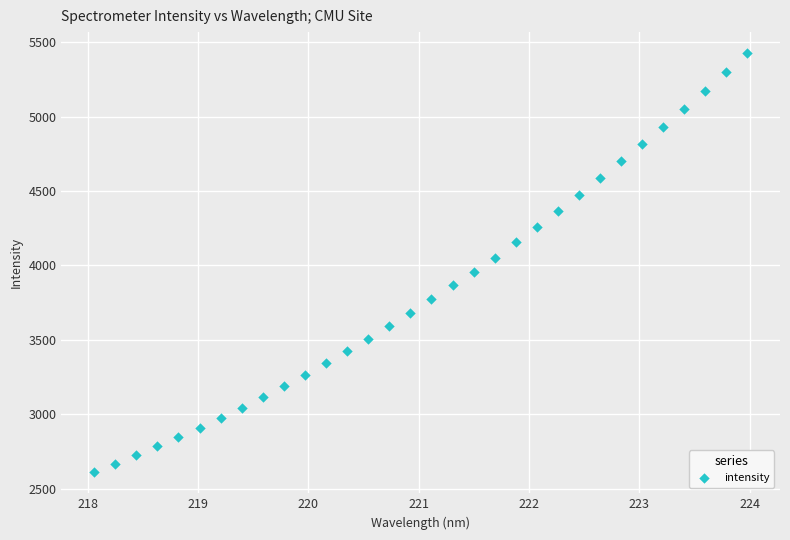

What is the range of X values (max minus min)?

5.9